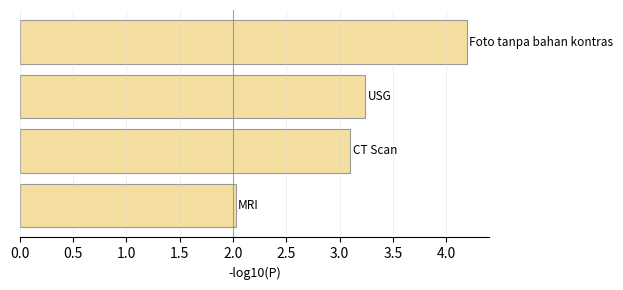

What is the difference between the second highest and minimum values?

1.2